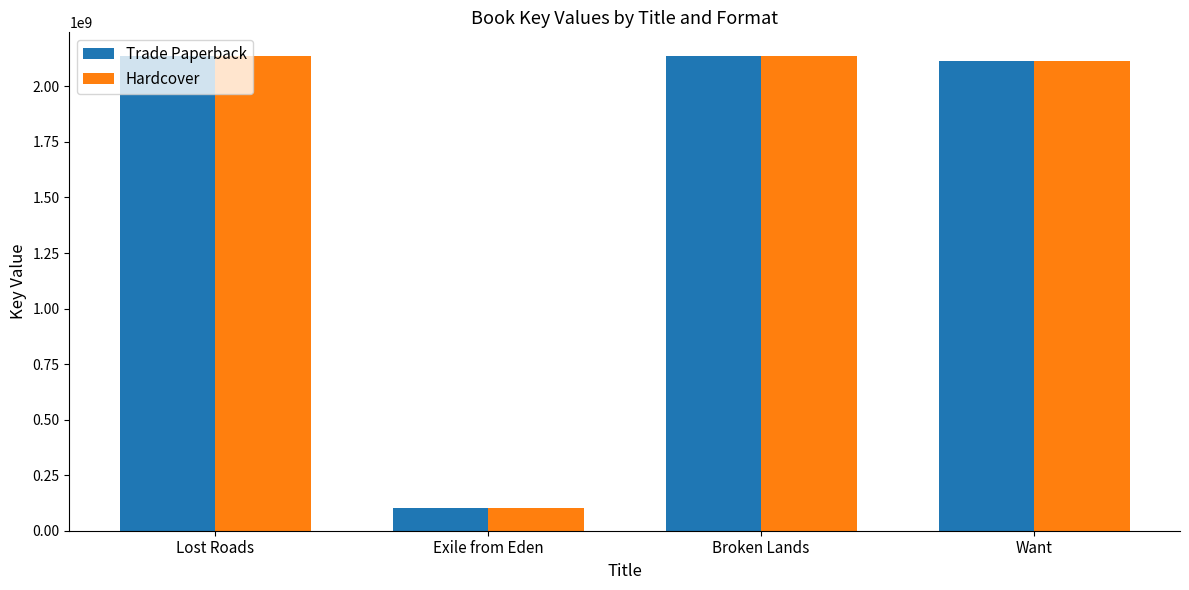

Is the value of Trade Paperback at Exile from Eden greater than the value of Hardcover at Lost Roads?

No